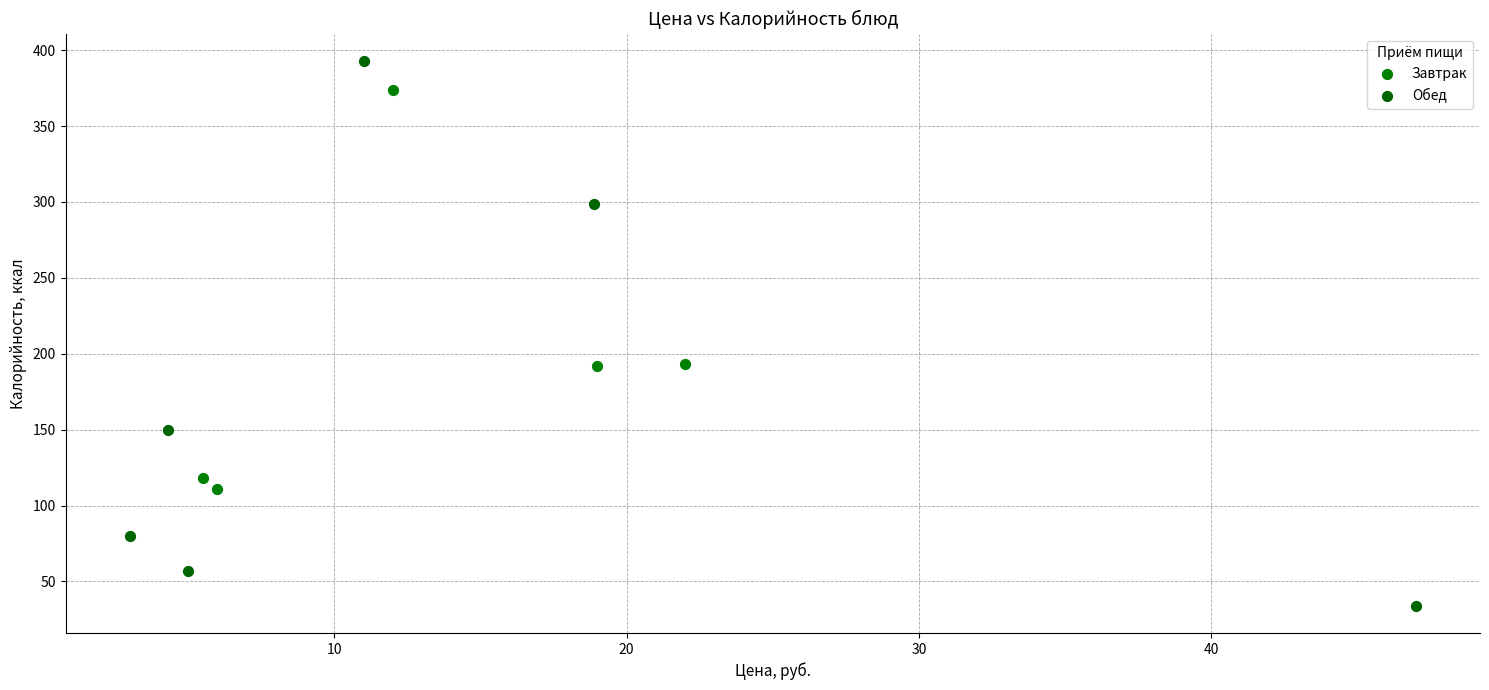

Which series contains the highest Y value?

Обед